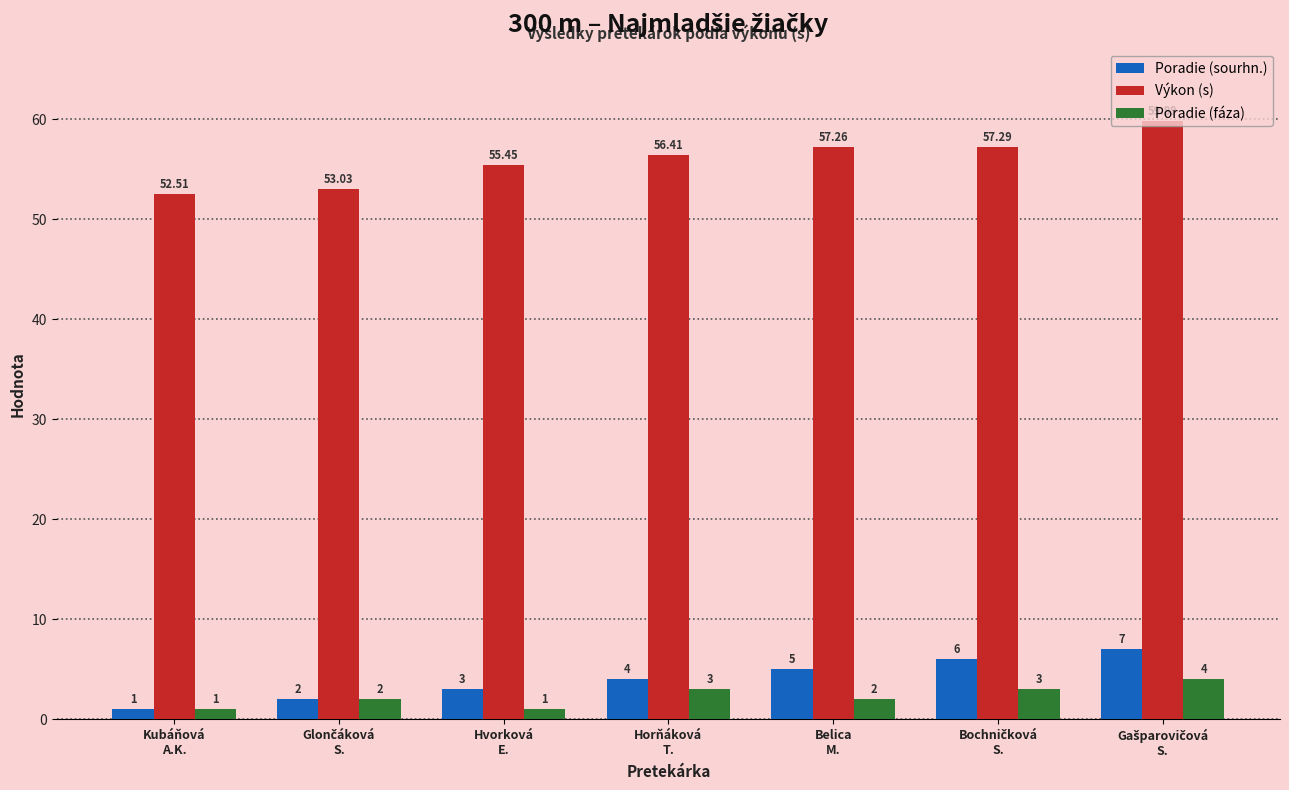

What is the label of the 4th bar from the right?

Horňáková
T.